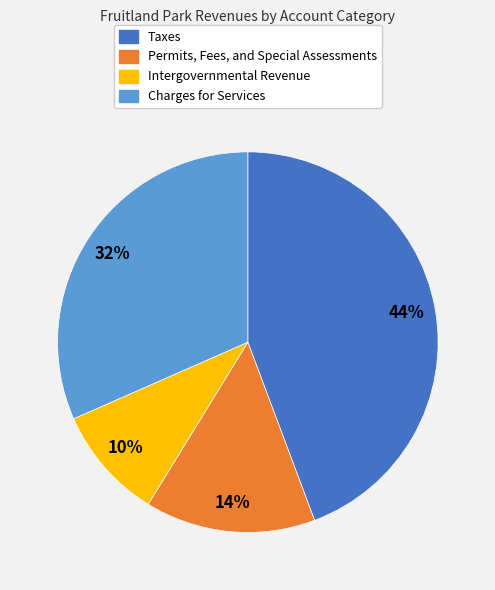

True or false: Permits, Fees, and Special Assessments accounts for 25% of the total.

False